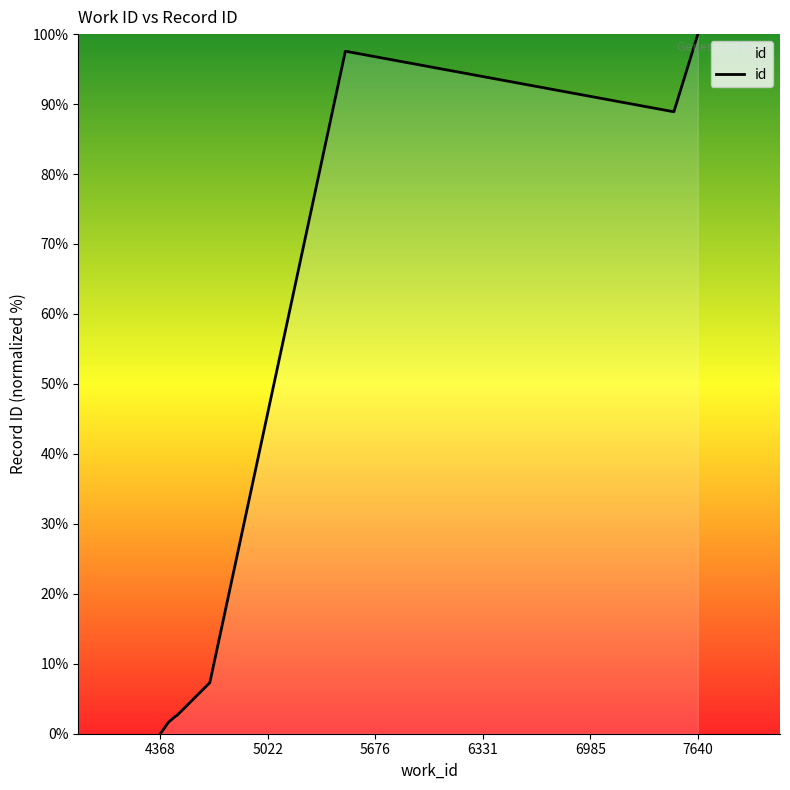

What is the maximum value shown in the chart?

100.0